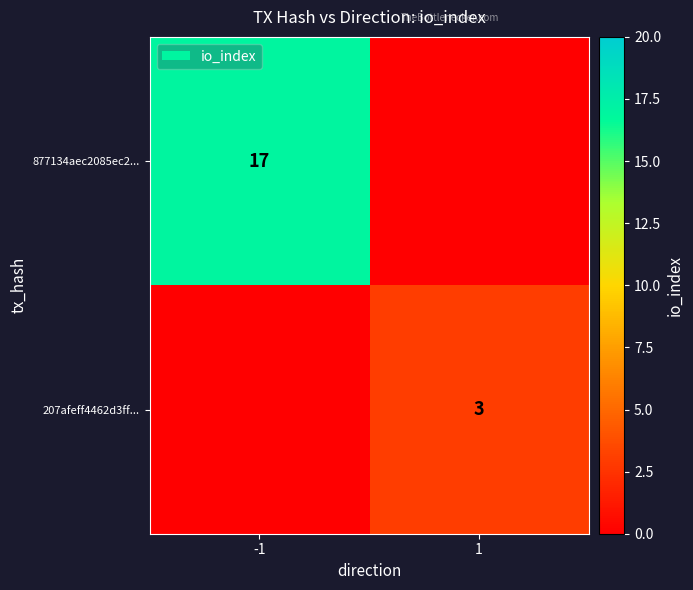

Is it true that 207afeff4462d3ff... equals 3 at 1?

True